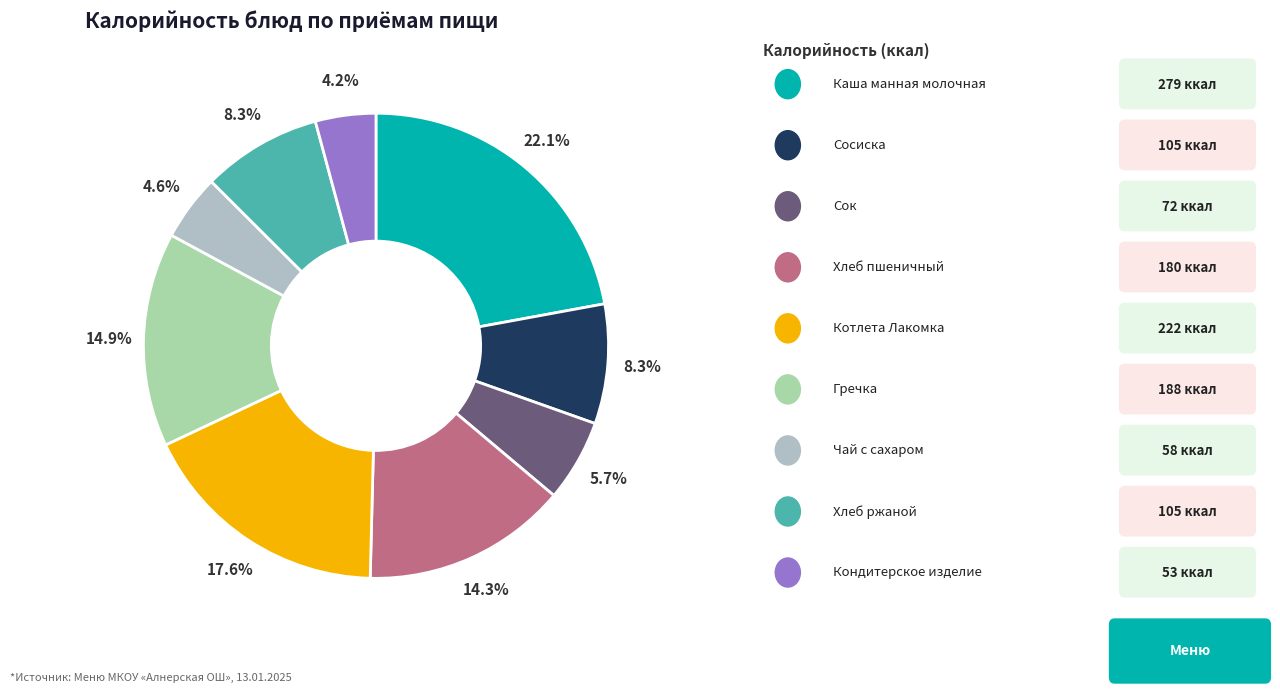

How many slices are in this pie chart?

9